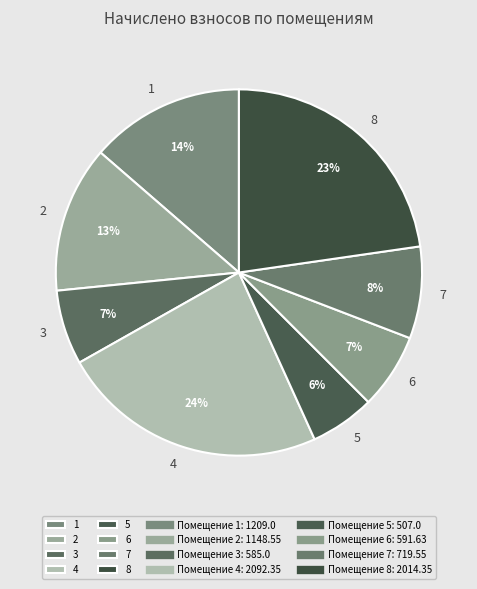

Is there a majority slice in this chart?

No